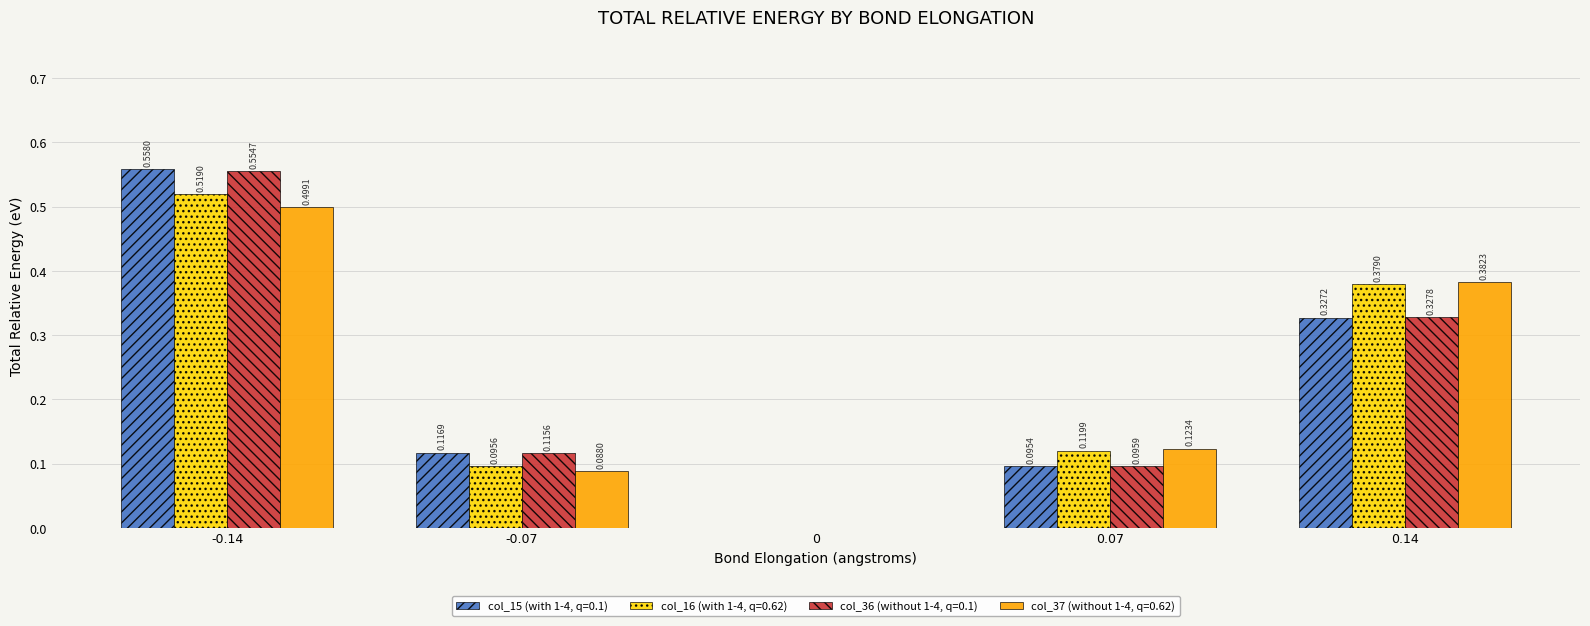

Which series has the largest total across all categories?

col_16 (with 1-4, q=0.62)